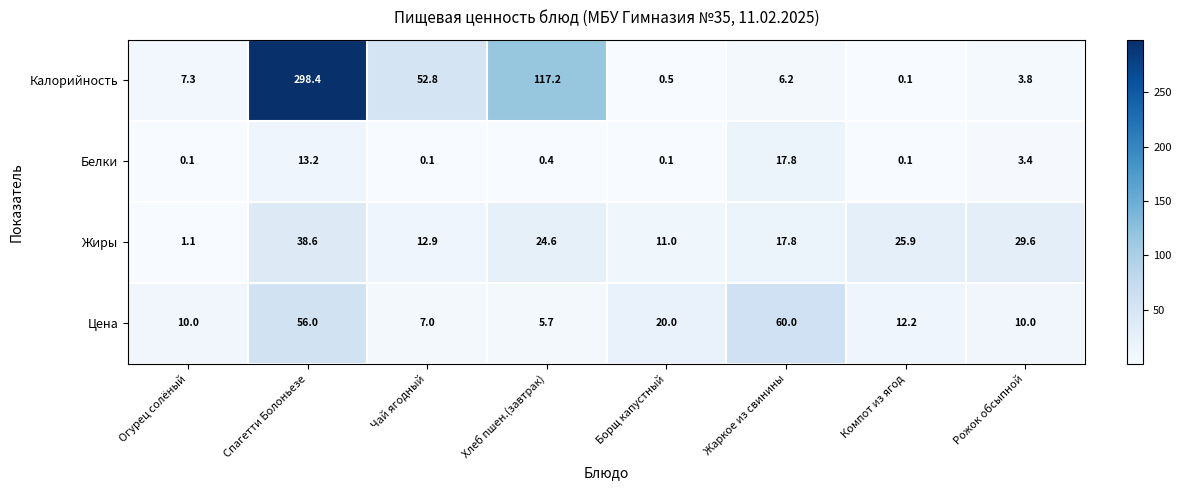

True or false: Жиры has a value of 7.1 at Жаркое из свинины.

False